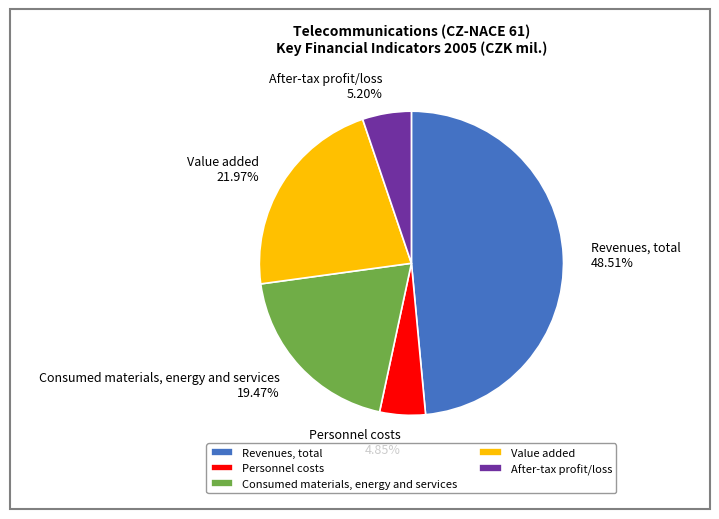

To the nearest percent, what percentage of the pie is Personnel costs?

5%